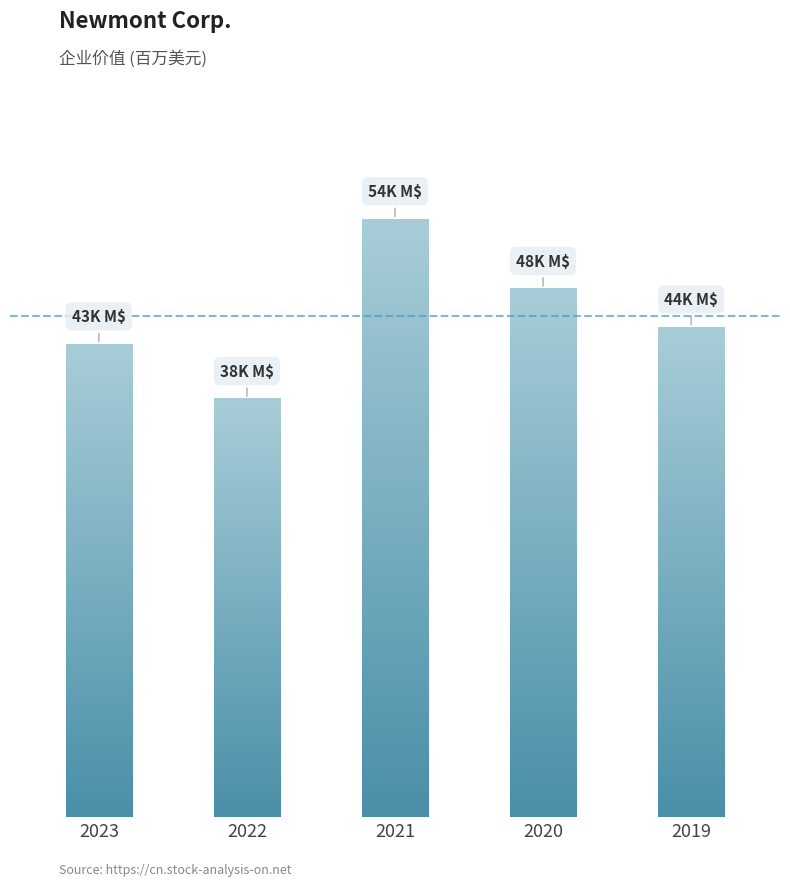

At which label does the data first exceed 44149?

2021